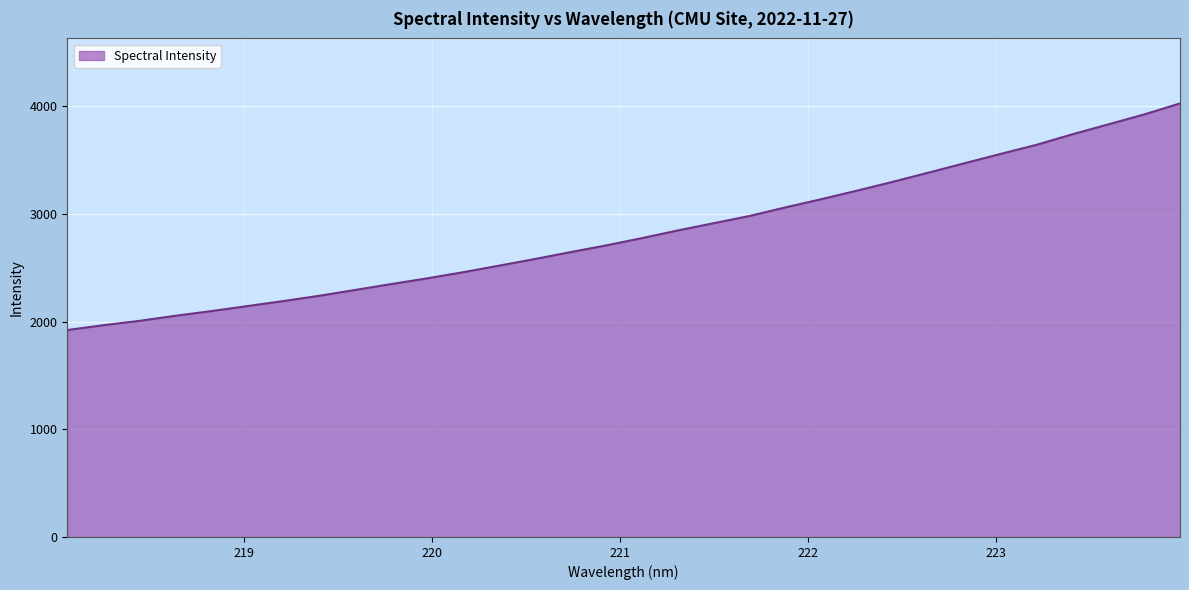

What is the smallest value displayed?

1922.9